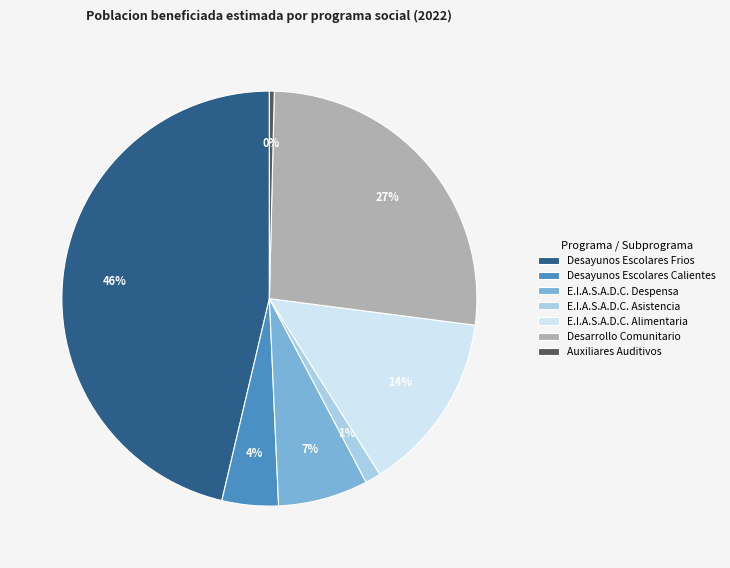

Do E.I.A.S.A.D.C. Alimentaria and Desayunos Escolares Frios together represent more than half of the pie?

Yes